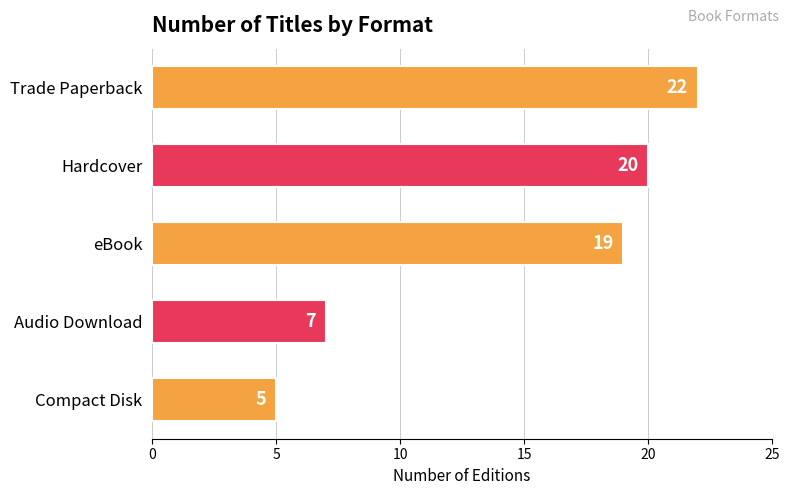

What is the ratio of the value at Trade Paperback to the value at eBook?

1.2